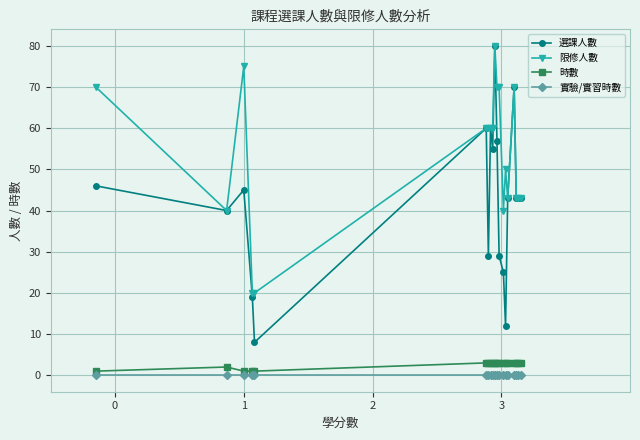

How many data points in 限修人數 are above 60?

6